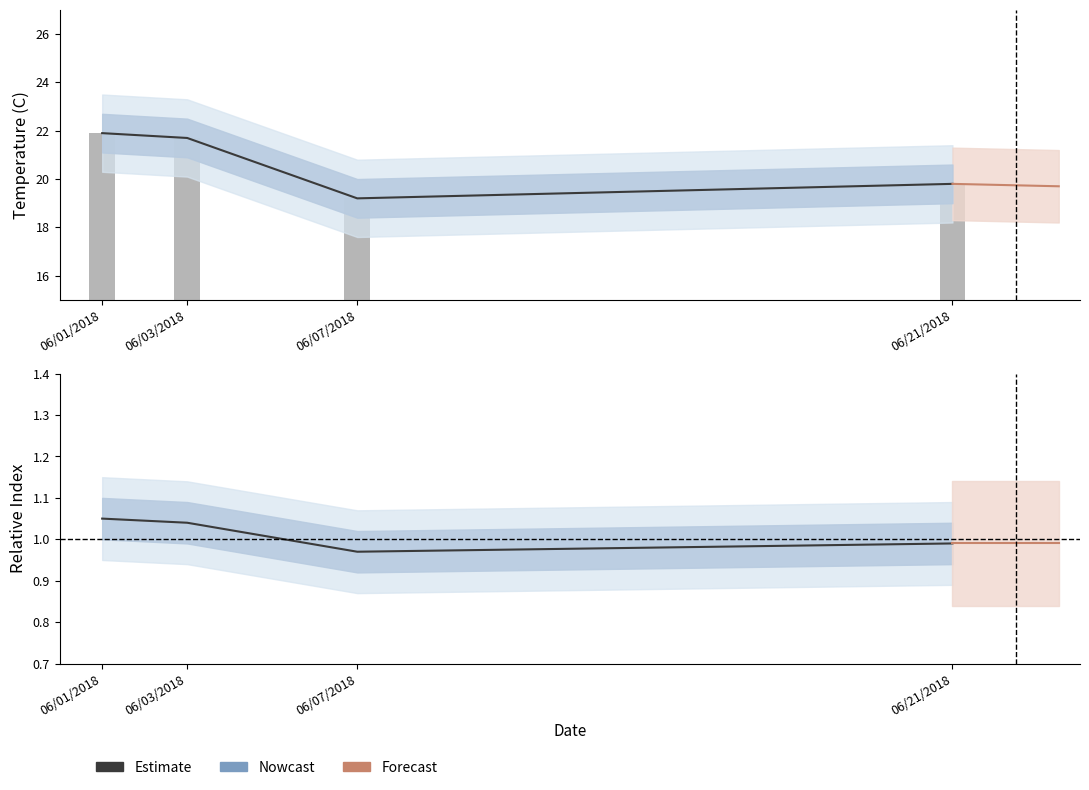

Which category has the highest value in the Temperature series?

06/01/2018